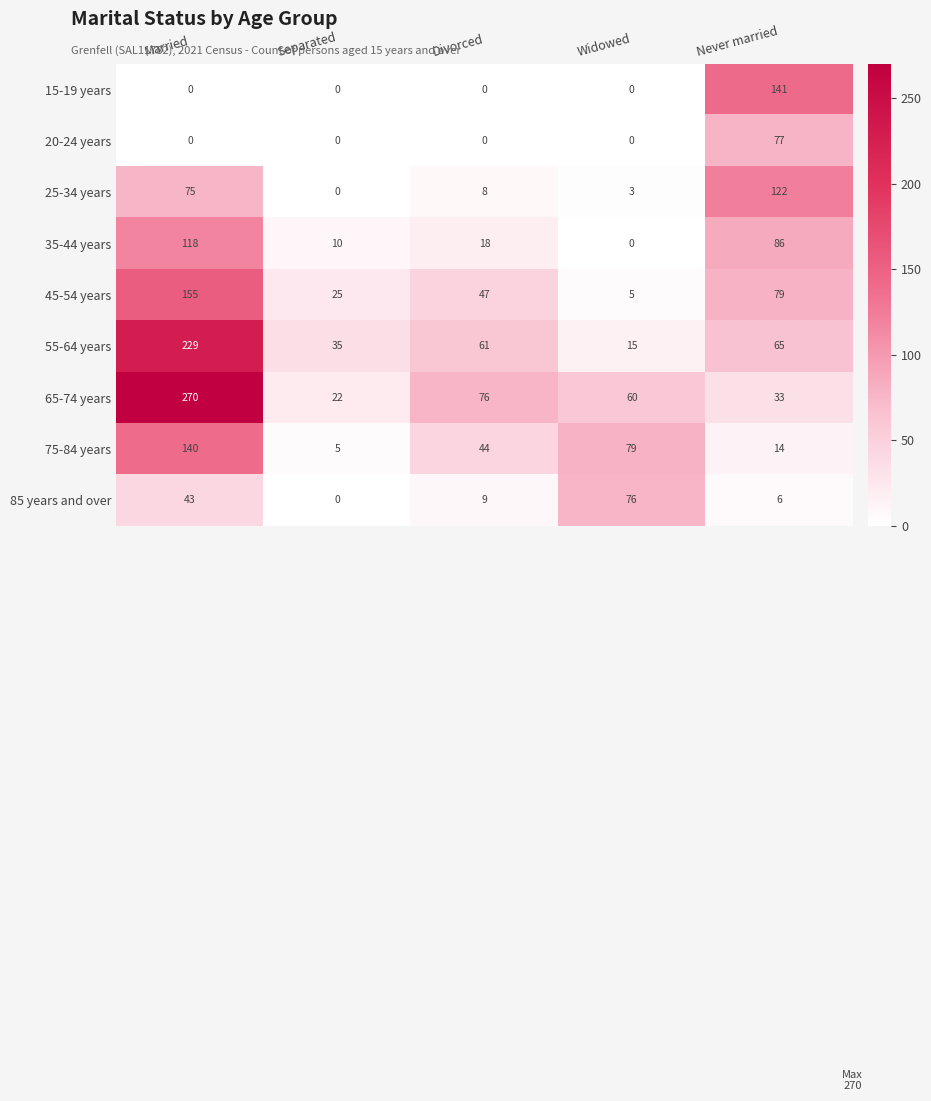

Between Widowed and Never married, which series saw the biggest shift?

15-19 years